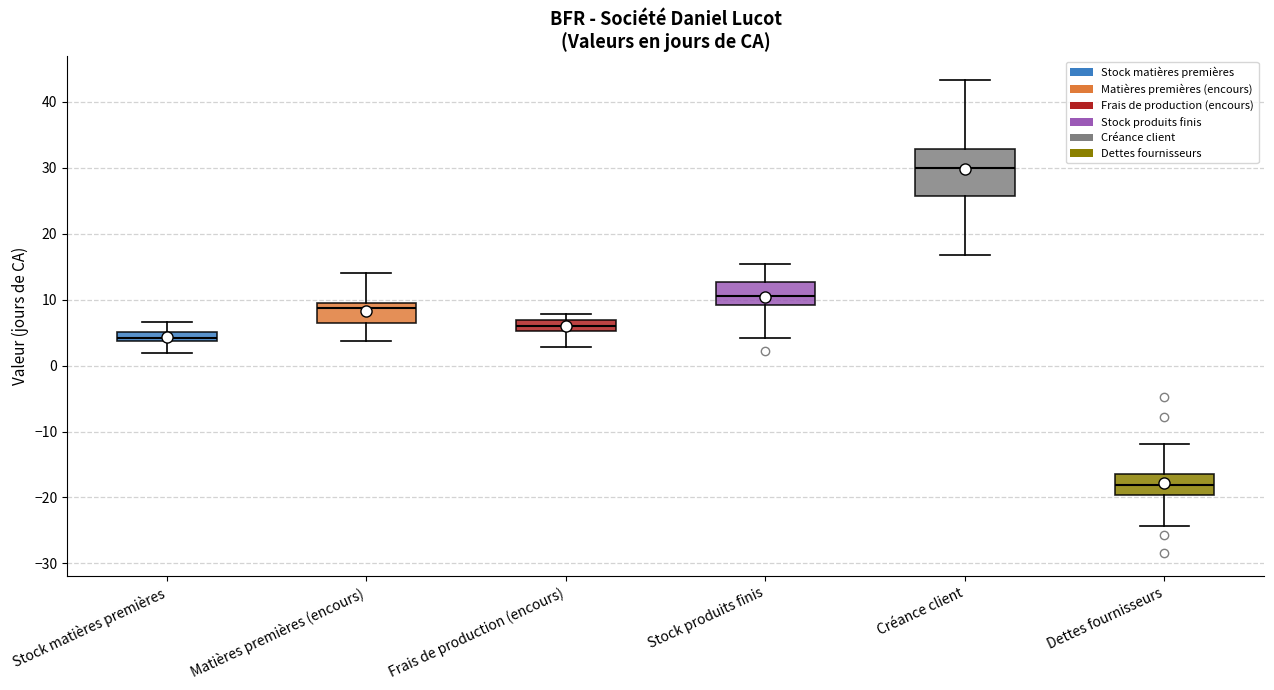

Comparing the boxes themselves (not the whiskers), which one is the tallest?

Créance client